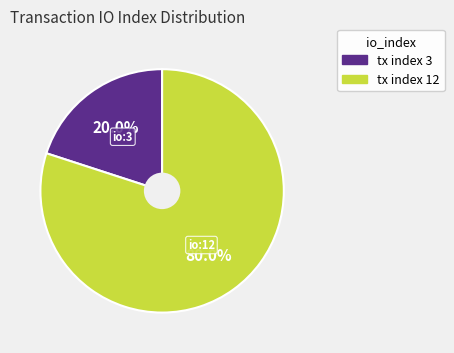

To the nearest percent, what is the average slice percentage?

50%